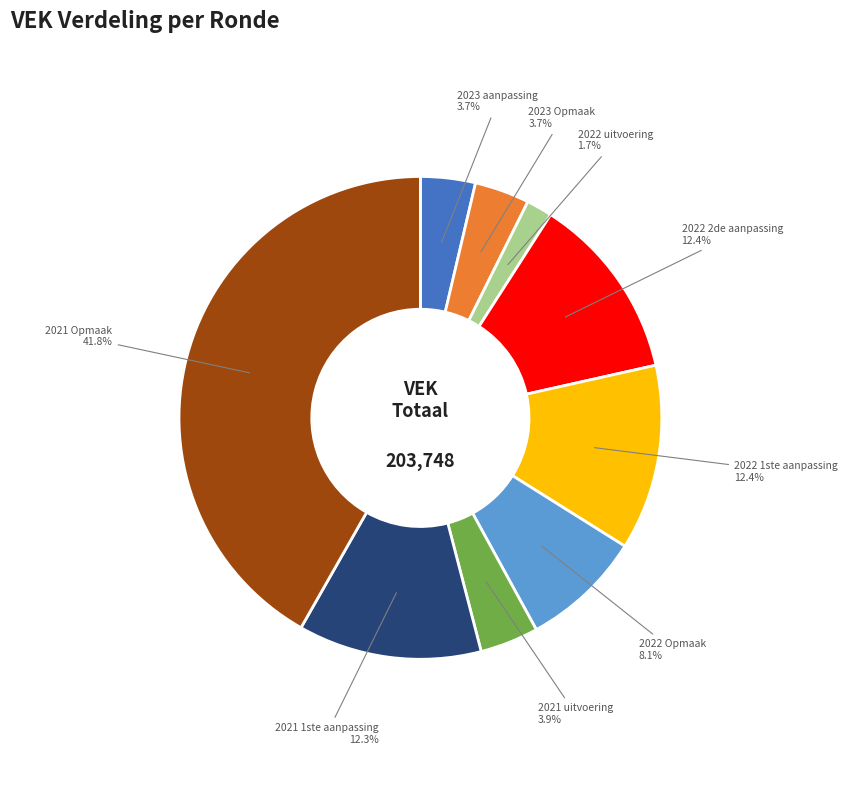

Which category has the smallest portion of the pie?

2022 uitvoering